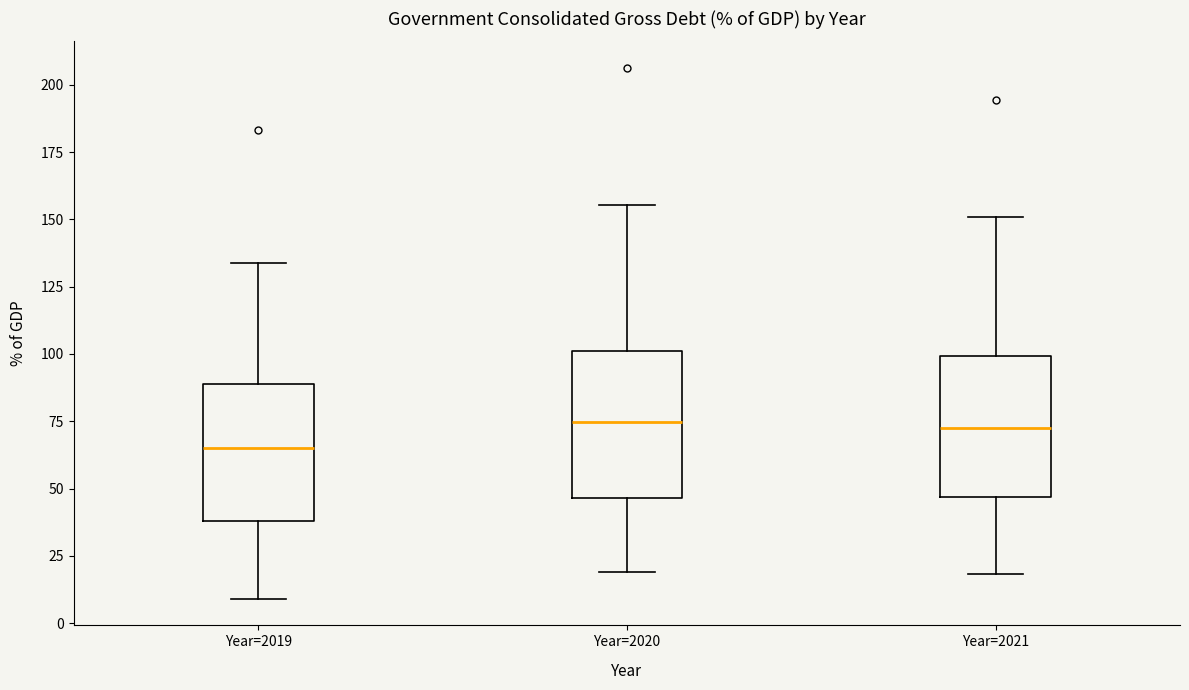

Reading left to right, transcribe this box plot: for each box, give where its median line is, the range the box spans, and where its two whiskers end, as read against the y-axis. The values are not printed on the chart, so give them approximately, as read against the axis.

Year=2019: median 65, box 40 to 90, whiskers 10 to 135
Year=2020: median 75, box 45 to 100, whiskers 20 to 155
Year=2021: median 75, box 45 to 100, whiskers 20 to 150